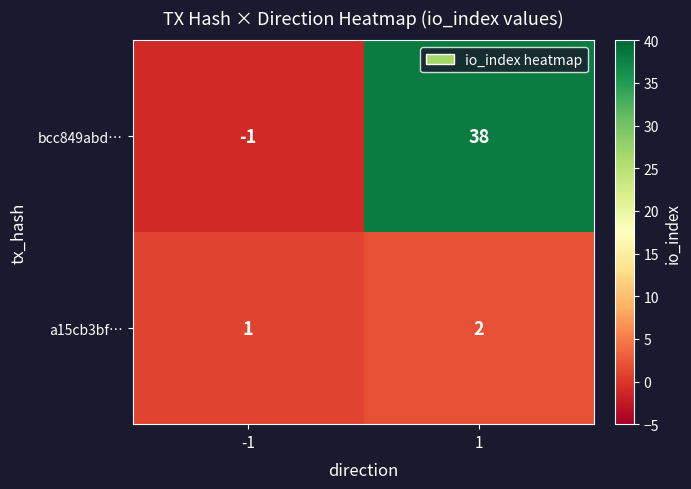

Reading left to right, list all the values displayed in this chart.

bcc849abd…: -1	38
a15cb3bf…: 1	2